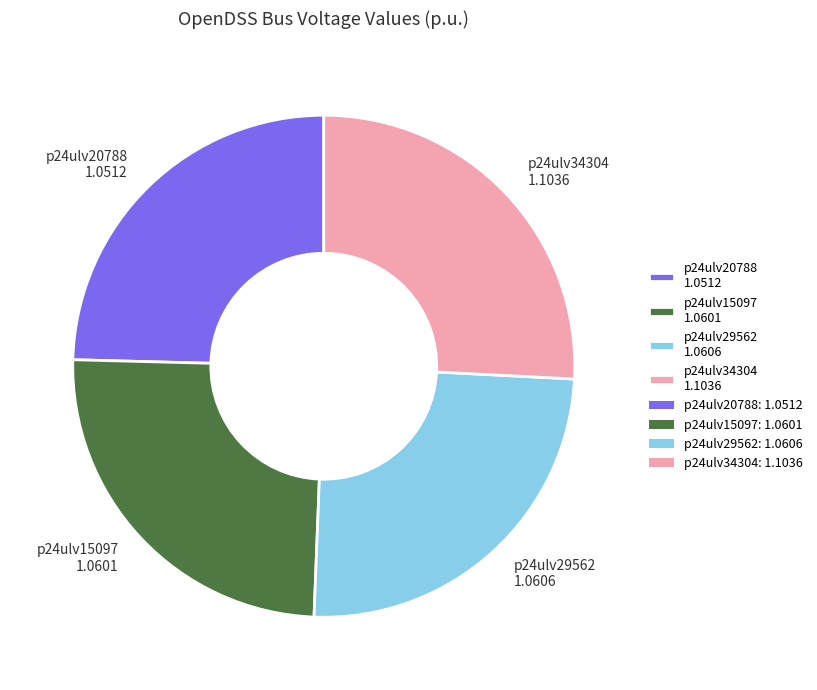

True or false: p24ulv34304 accounts for 39% of the total.

False